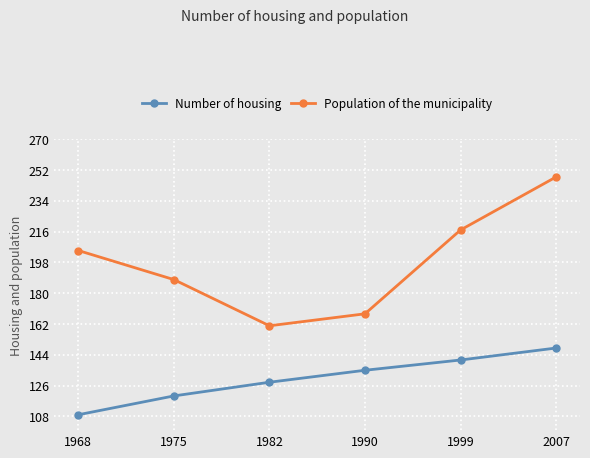

Reading left to right, extract all data points from this chart.

Number of housing: 1968=109	1975=120	1982=128	1990=135	1999=141	2007=148
Population of the municipality: 1968=205	1975=188	1982=161	1990=168	1999=217	2007=248